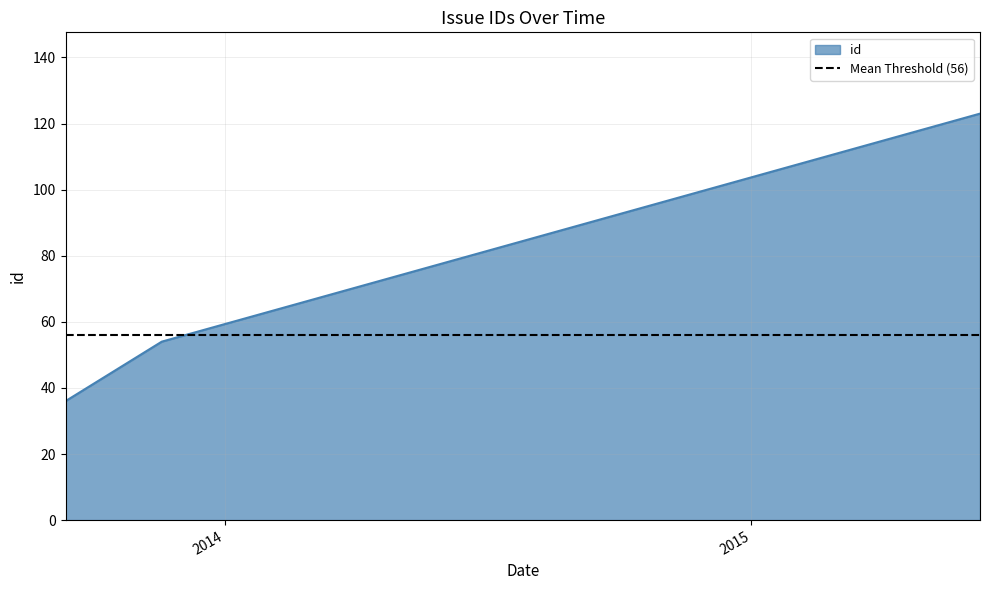

What is the ratio of the value at 2013-09-12 17:42:31 to the value at 2015-06-08 10:22:09?

0.3